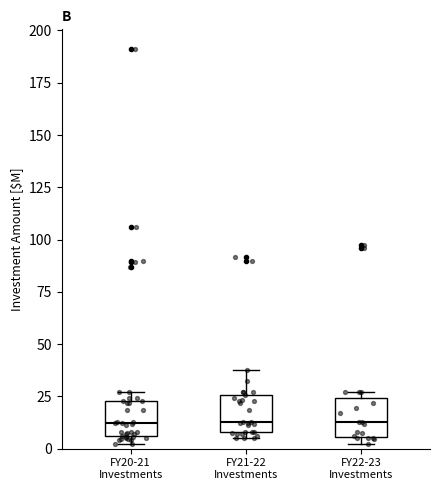

Where is the lower edge of the box for FY20-21 Investments on the y-axis? The values are not printed on the chart, so give them approximately, as read against the axis.

5